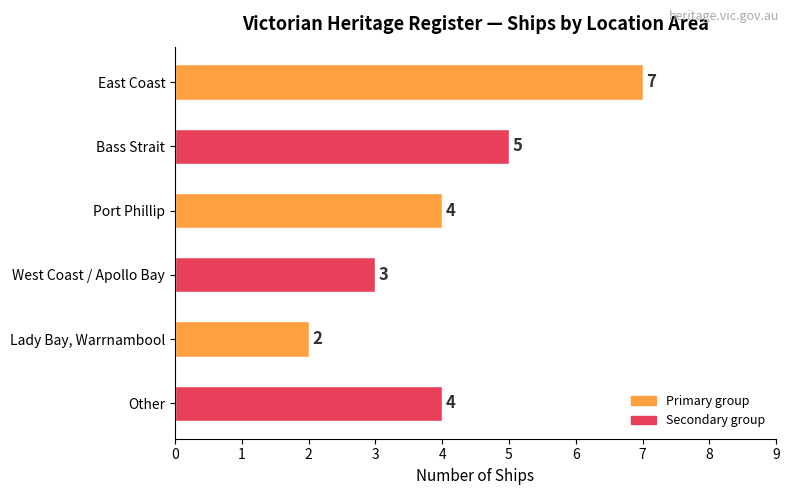

Reading top to bottom, what are all the values shown in this chart?

7	5	4	3	2	4